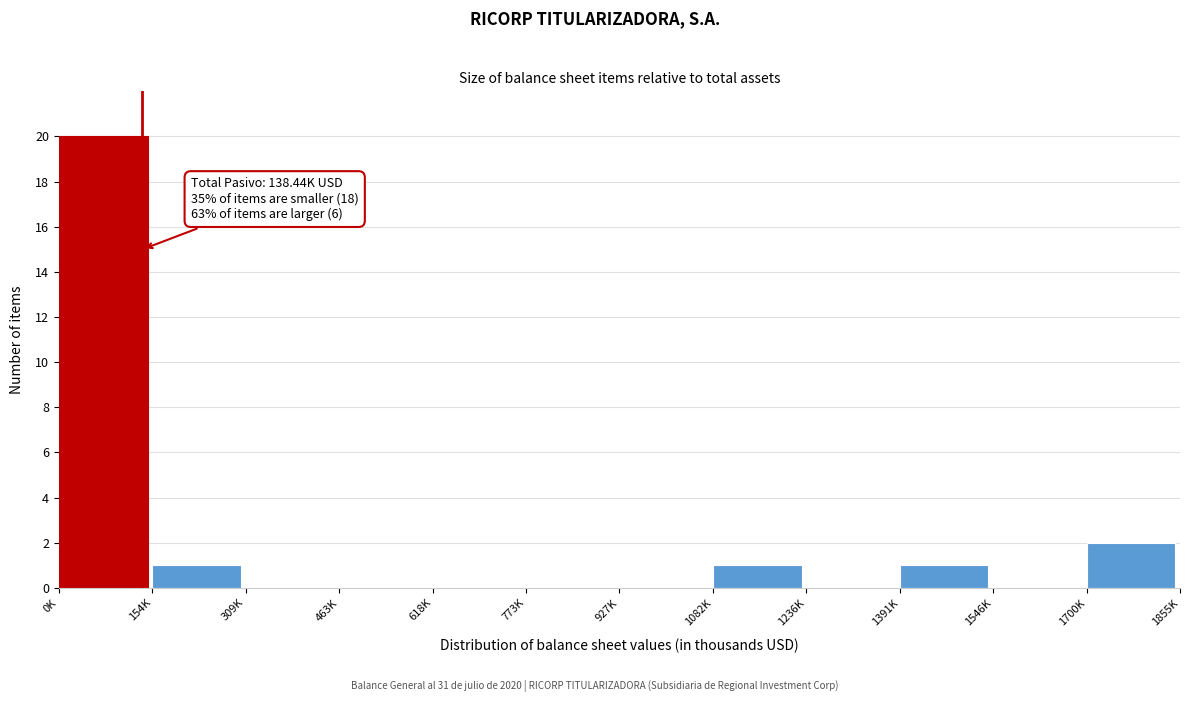

Reading right to left, list all the values displayed in this chart.

1700K=2	1546K=0	1391K=1	1236K=0	1082K=1	927K=0	773K=0	618K=0	463K=0	309K=0	154K=1	0K=20